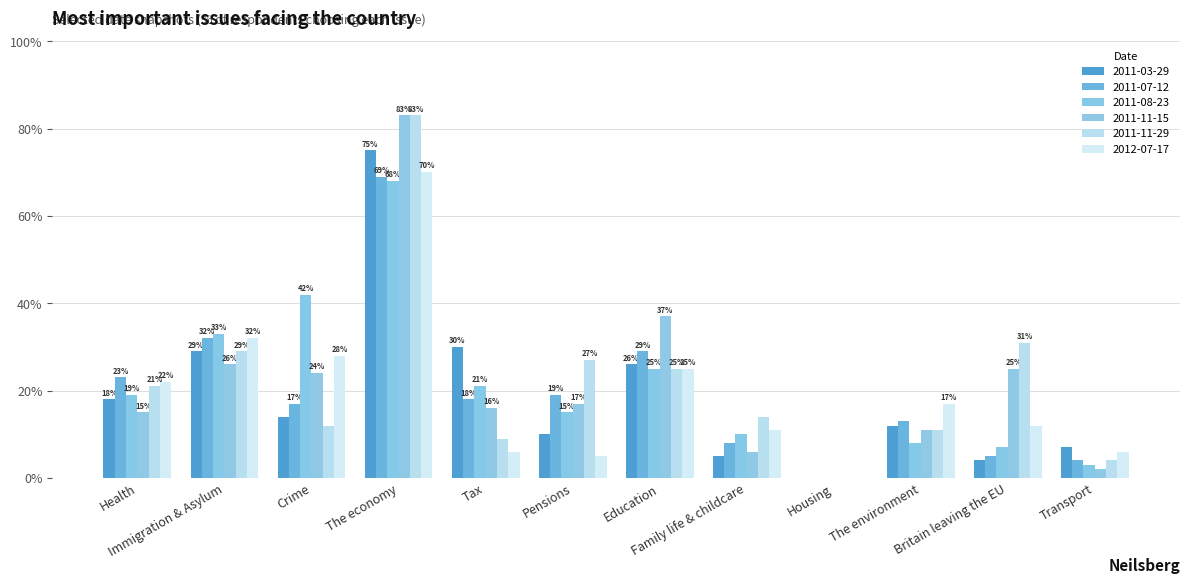

How many data points does each series have?

12